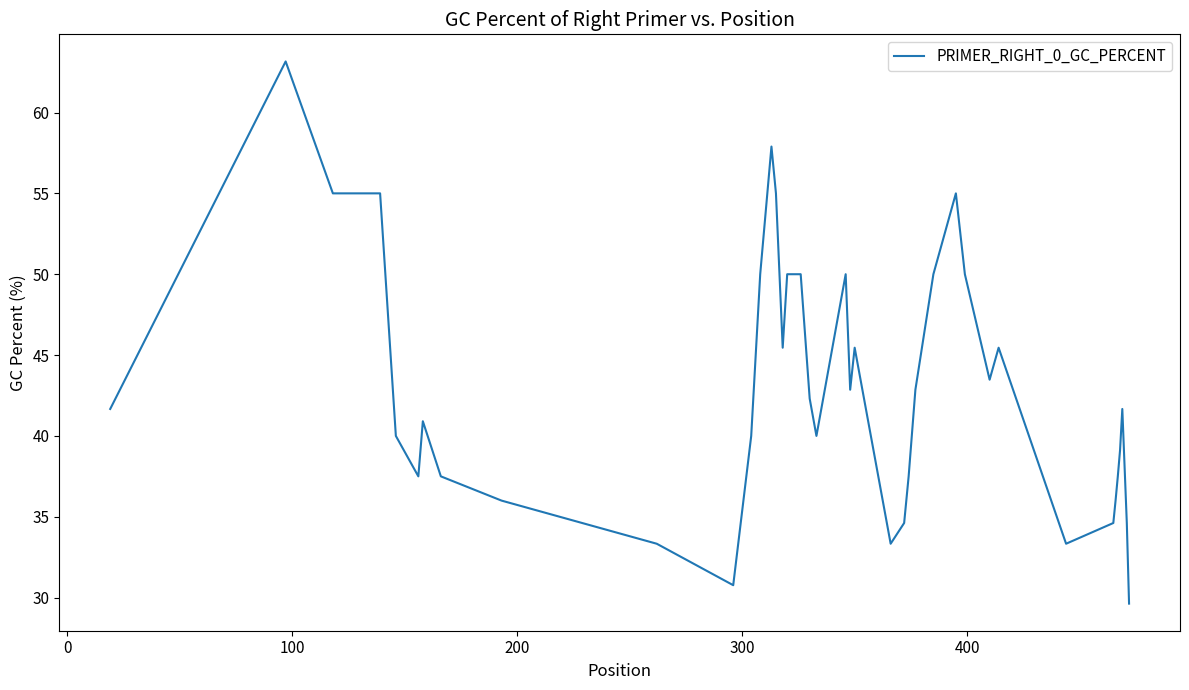

What is the smallest value displayed?

29.6